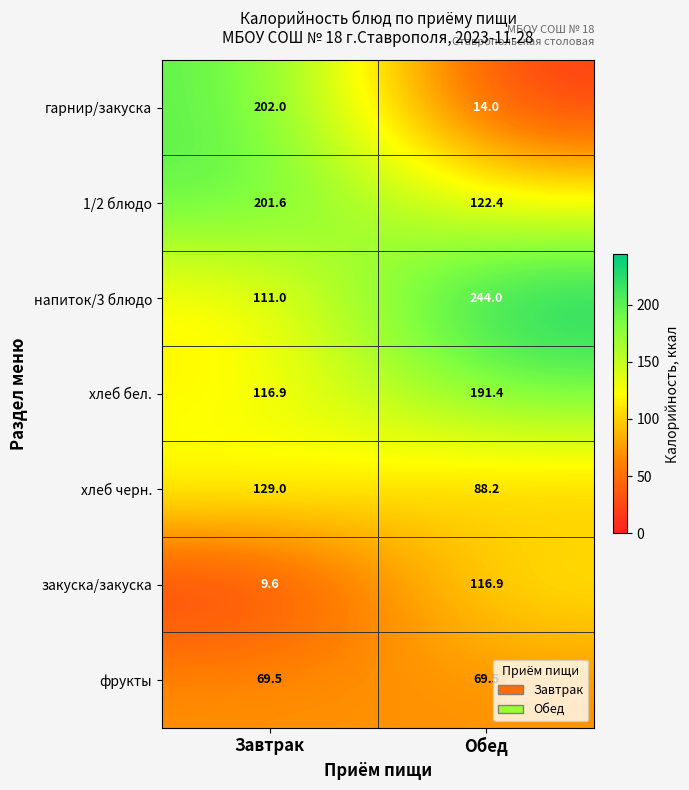

What is the minimum value shown in the chart?

9.6